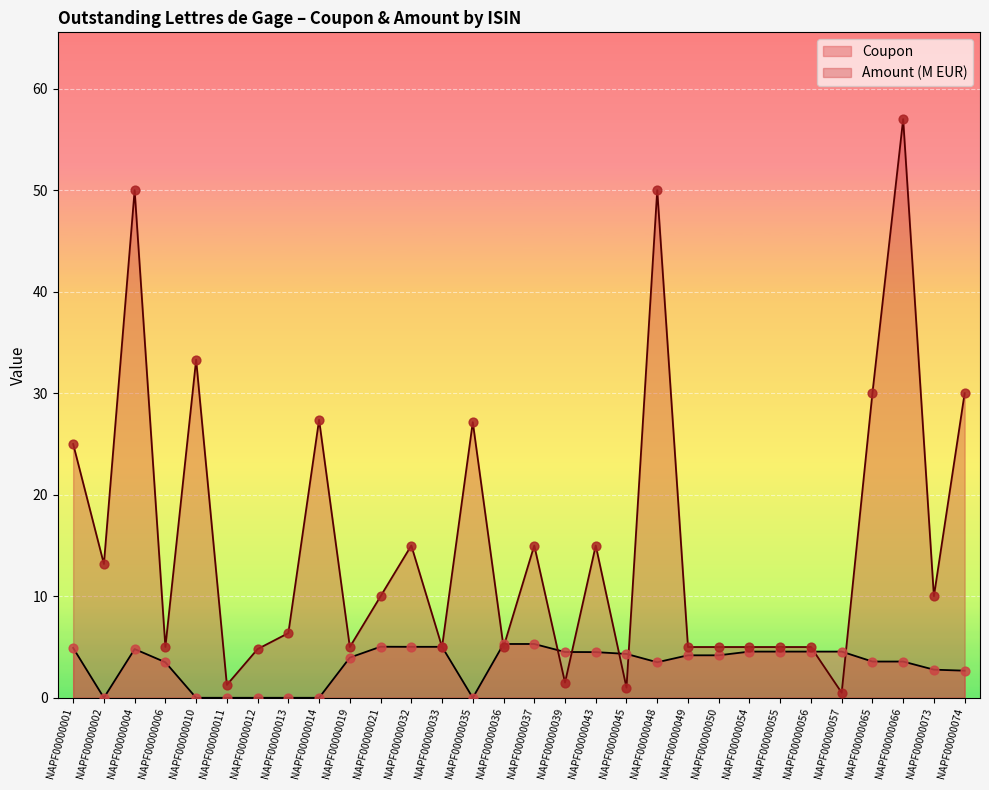

What is the total value across all series at NAPF00000045?

5.3